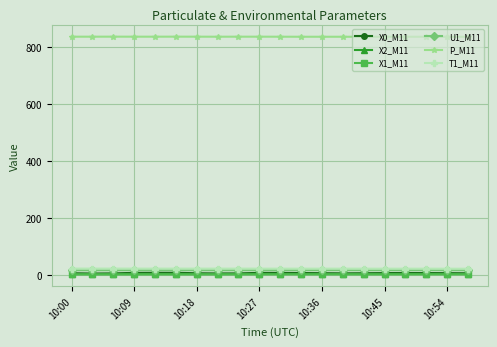

True or false: P_M11 has more than 0 points higher than both neighbors.

True